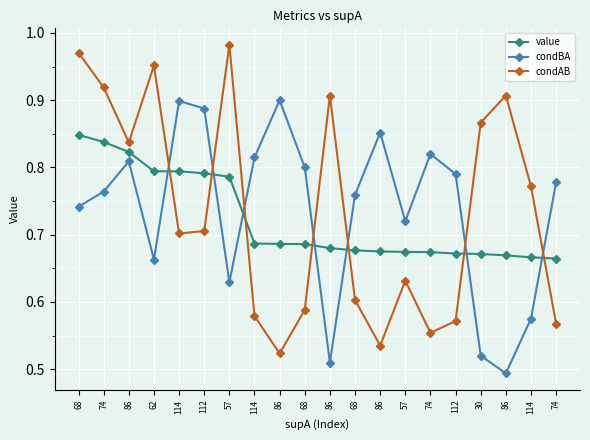

Where do value and condAB first cross each other?

62 and 114